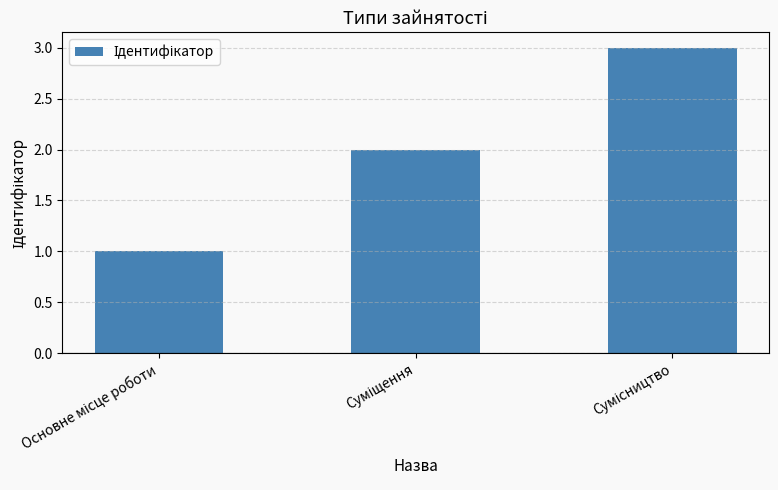

Count the number of categories in the chart.

3